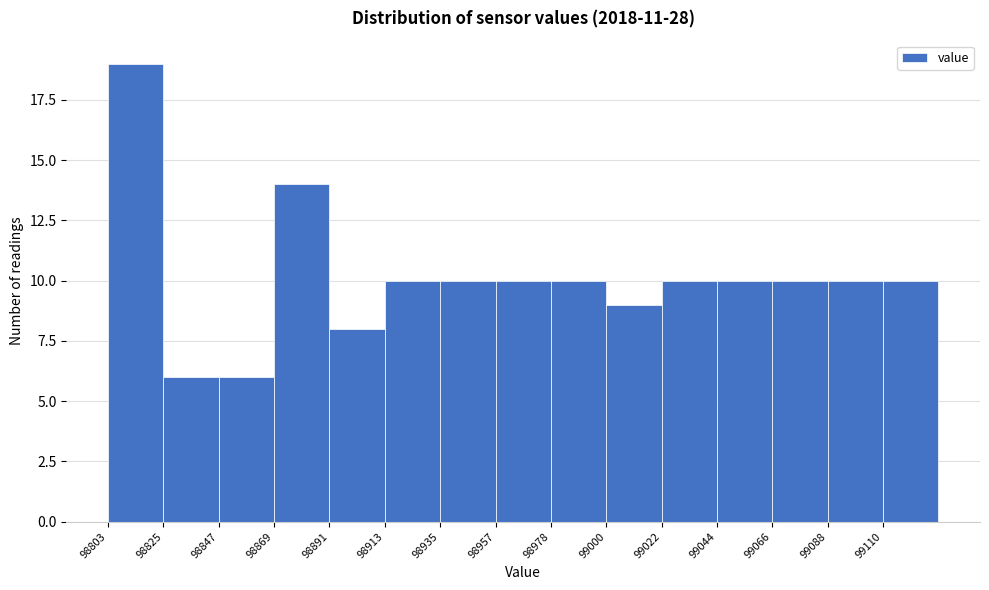

What is the height of the bar covering 98935 to 98955 on the x-axis? Neither the bar edges nor the heights are printed on the chart, so give them approximately, as read against the axes.

10